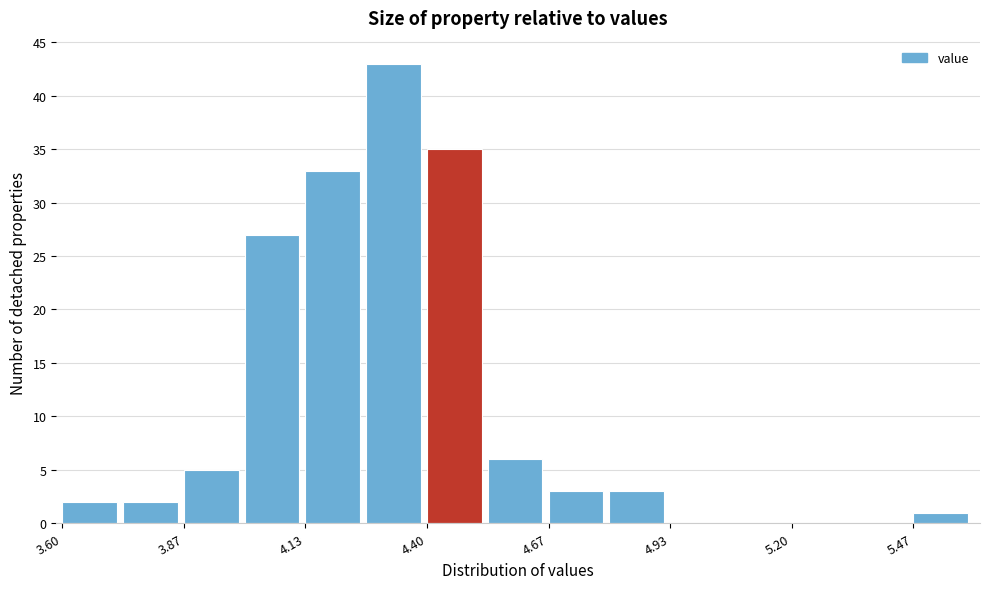

Read against the x-axis, roughly where is the centre of the tallest bar?

4.35